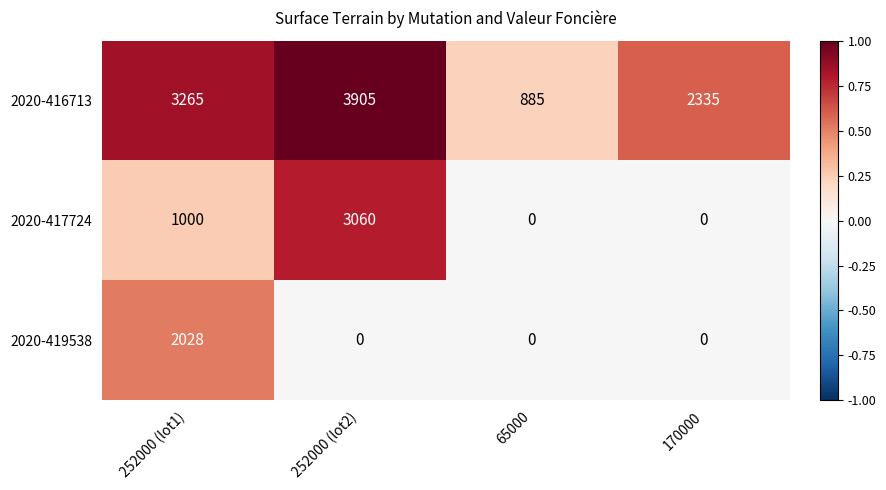

The 2020-417724 series shows 3060 at 252000 (lot2). True or false?

True